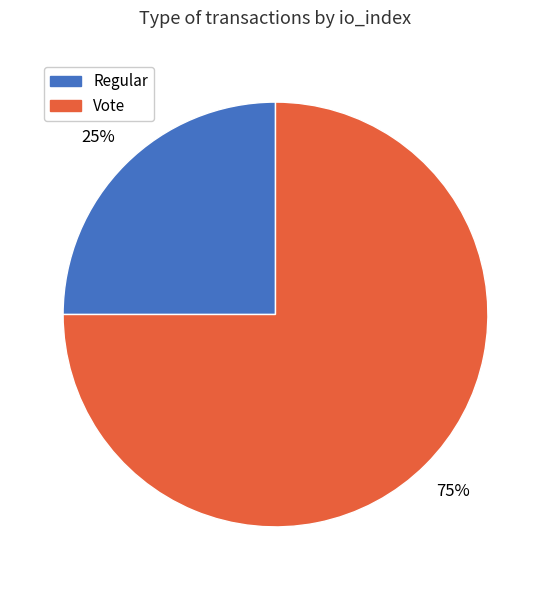

Which category has the biggest portion of the pie?

Vote